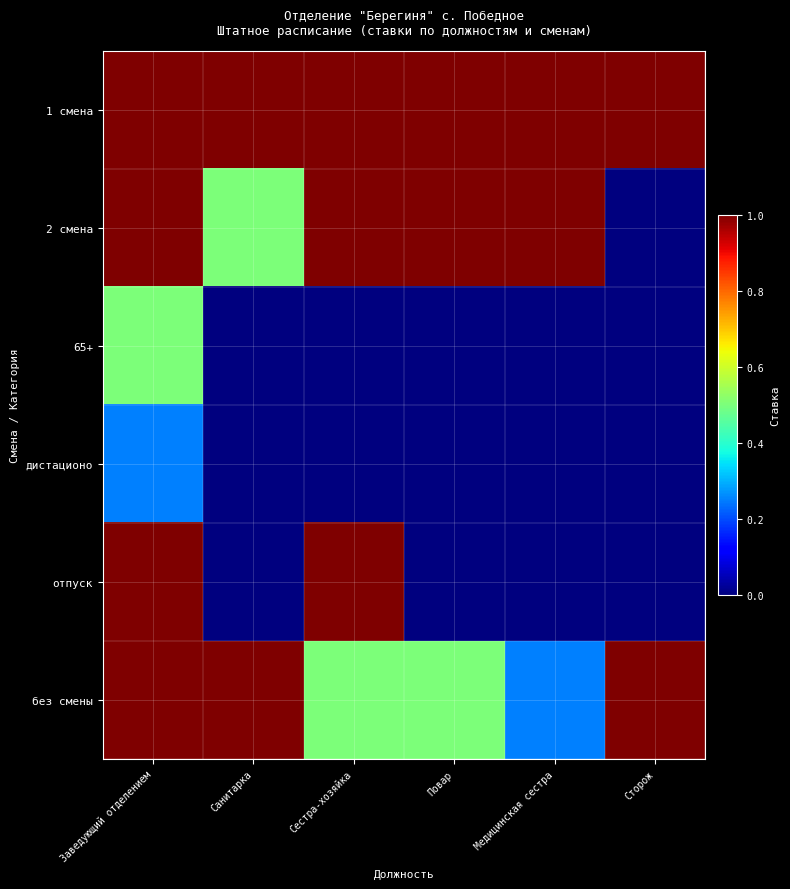

How many series are shown in this chart?

6